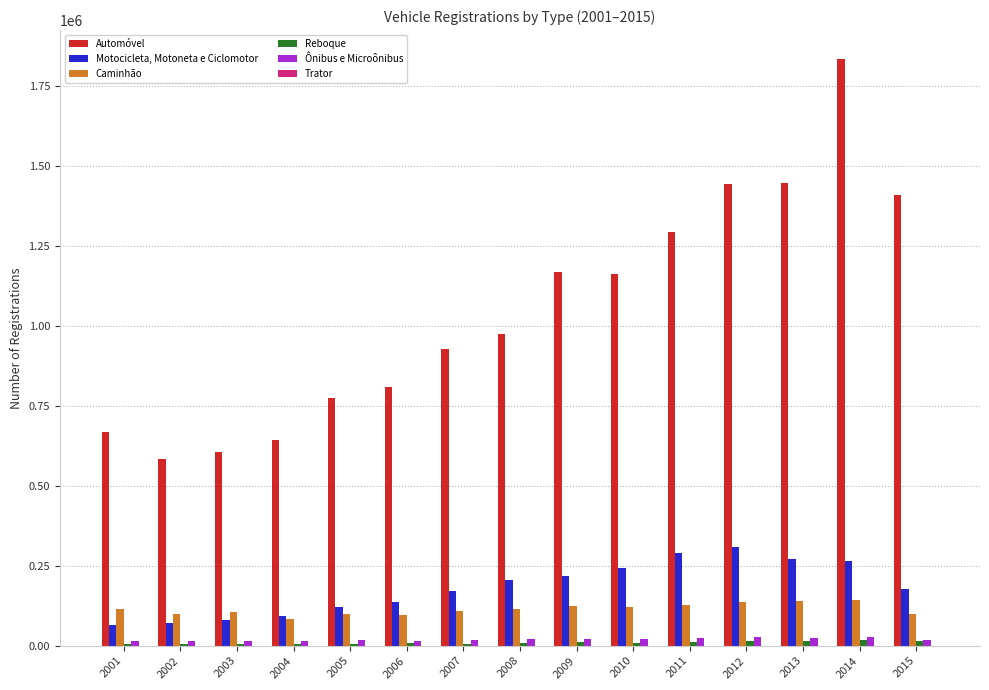

What is the sum of all Motocicleta, Motoneta e Ciclomotor values?

2713839